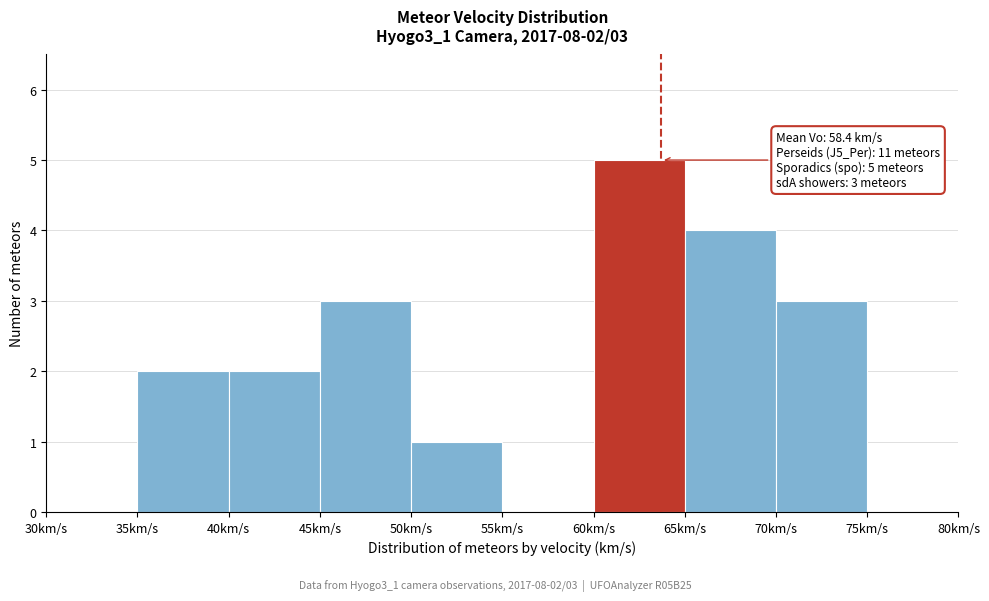

Over which range of the x-axis is the bar tallest?

60 to 65